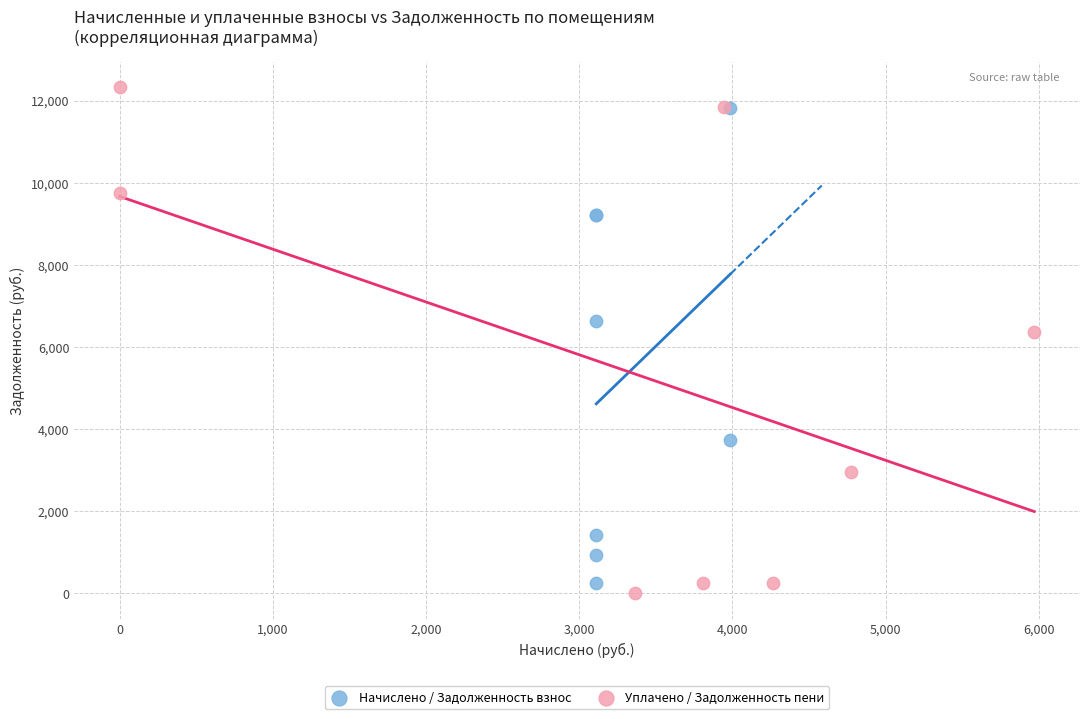

Which series has the largest Y range (max minus min)?

Уплачено / Задолженность пени